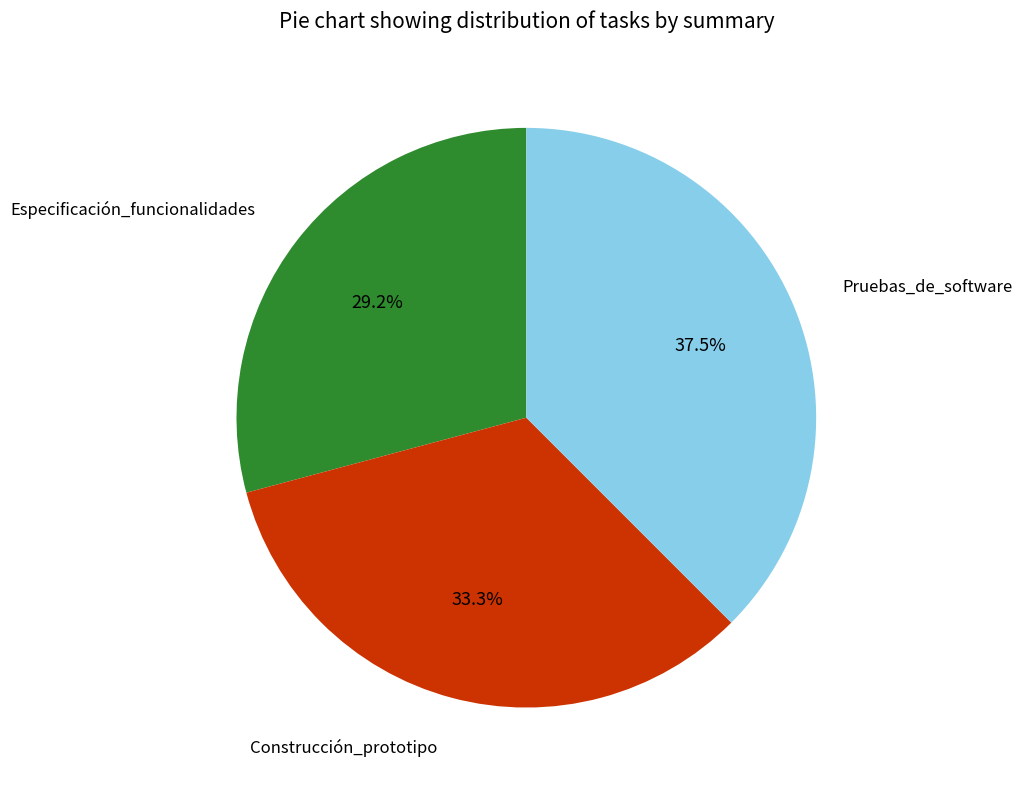

What is the total percentage of Construcción_prototipo and Pruebas_de_software?

70.8%